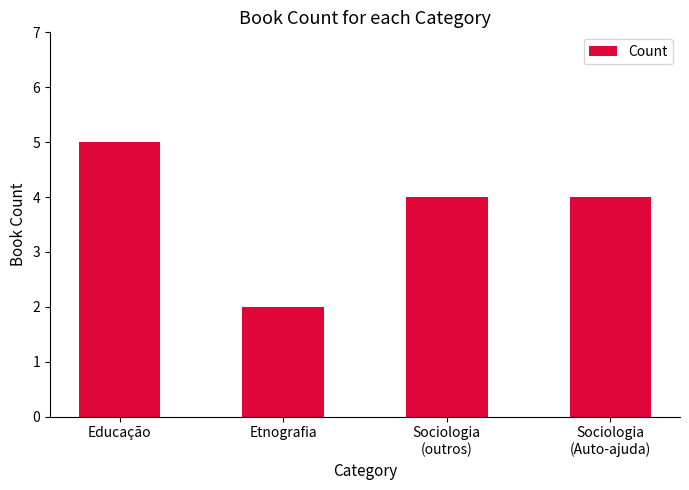

What is the difference between the maximum and minimum values?

3